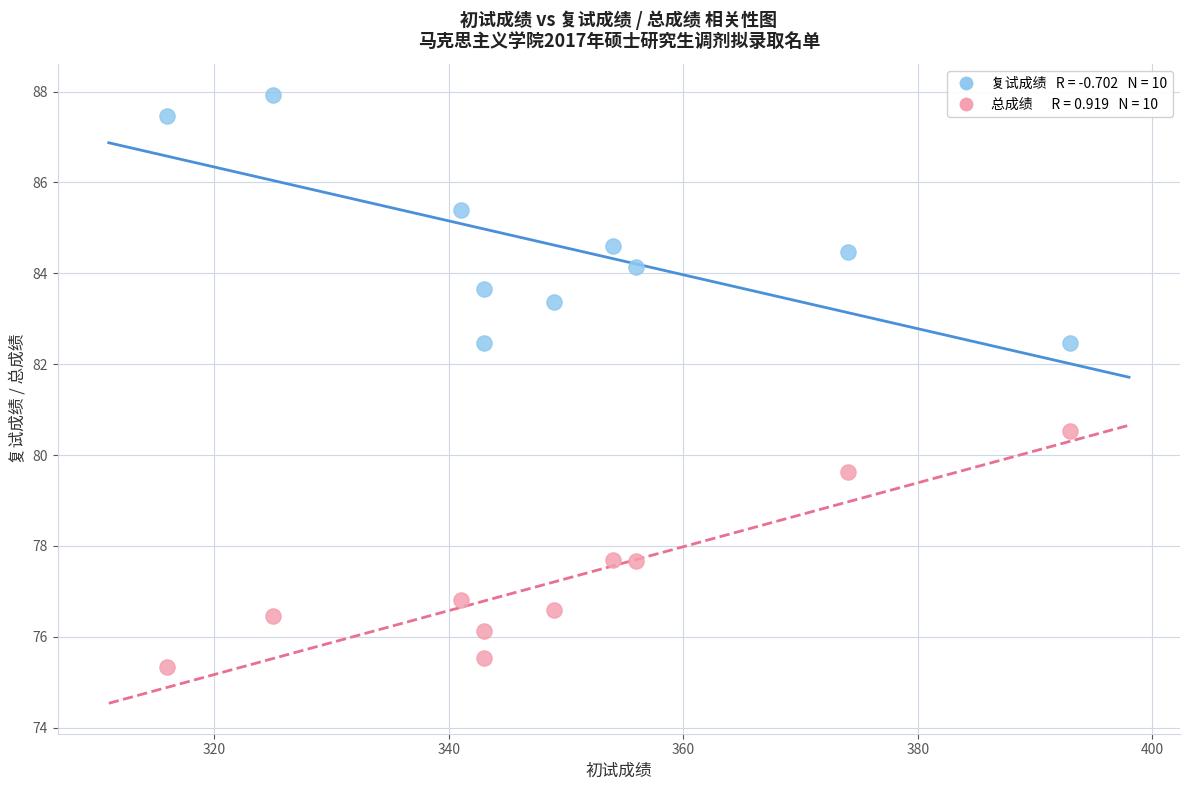

Across all series, what Y value is closest to 81?

80.5